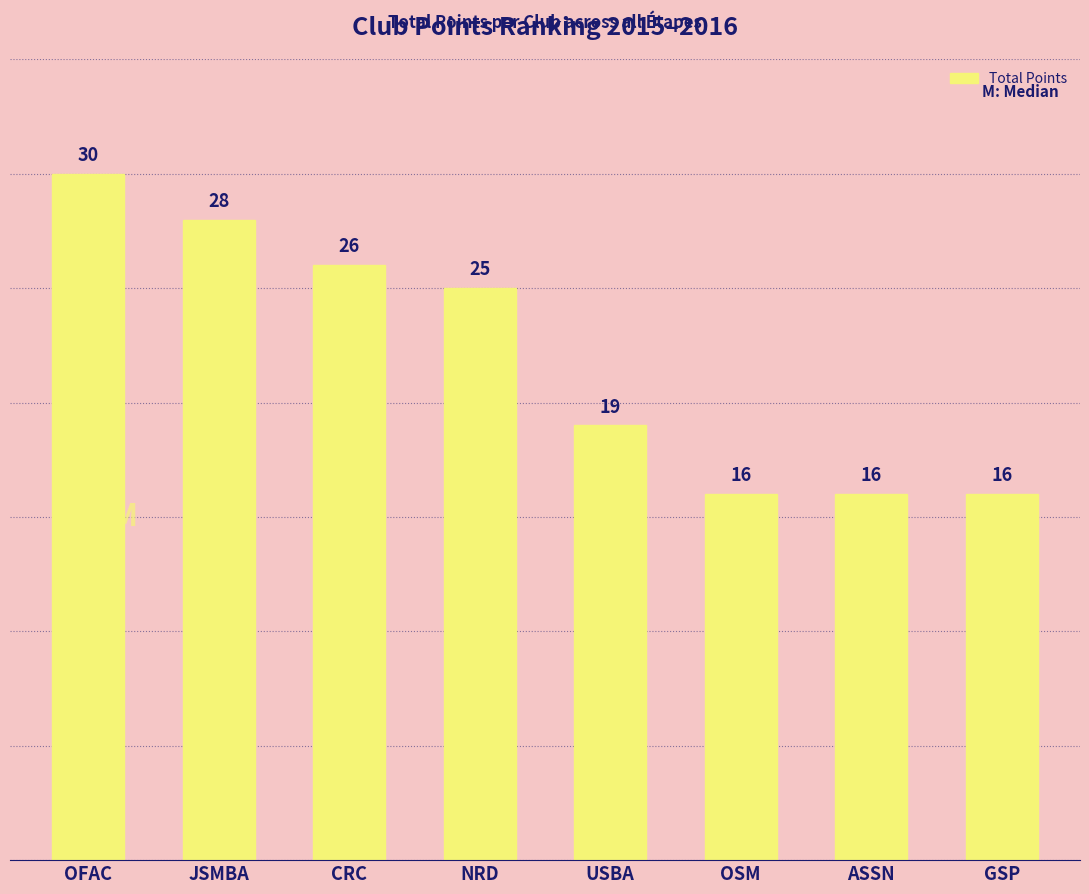

What is the value of the 3rd bar from the left?

26